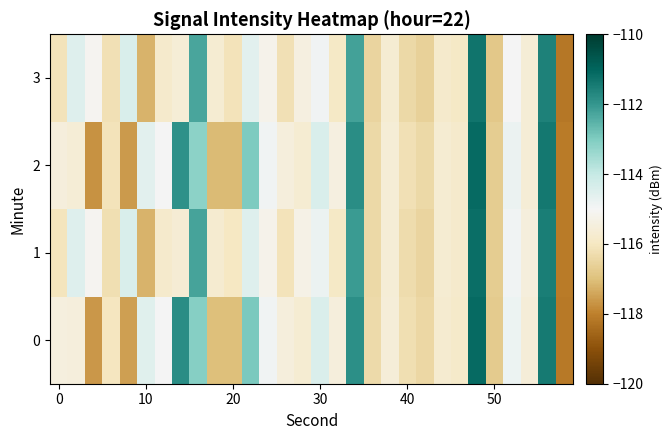

Count the number of data series in this chart.

4